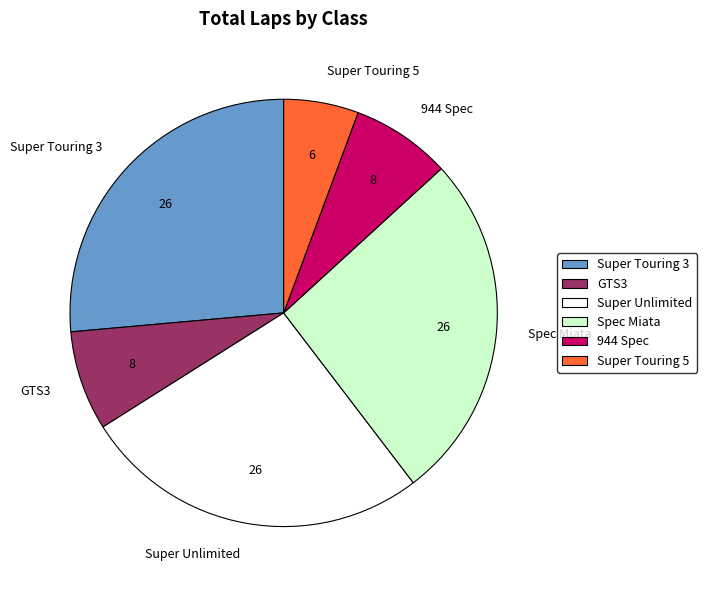

What is the ratio of the value at Super Unlimited to the value at Super Touring 5?

4.7